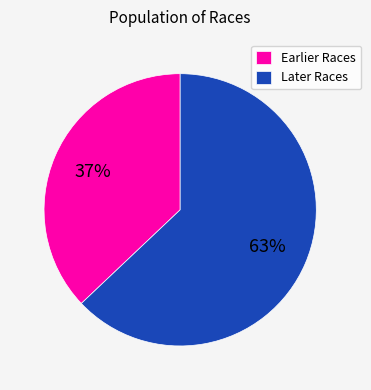

What is the smallest slice in the pie chart?

Earlier Races